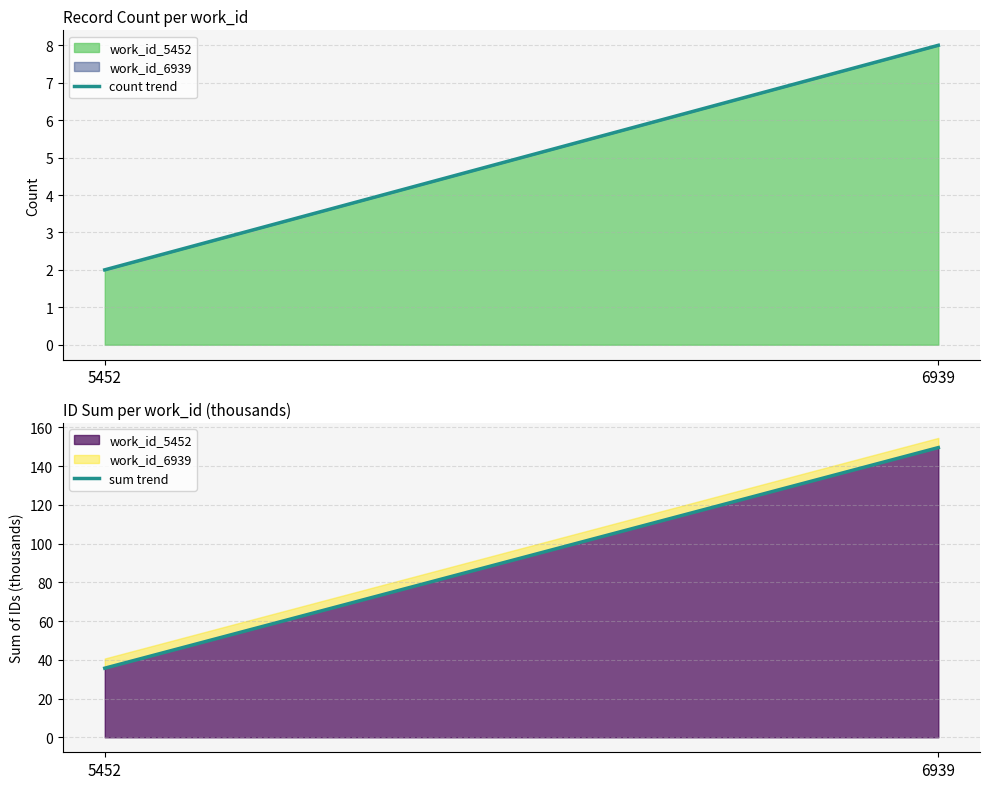

List the labels in order of sum trend value, smallest first.

5452, 6939